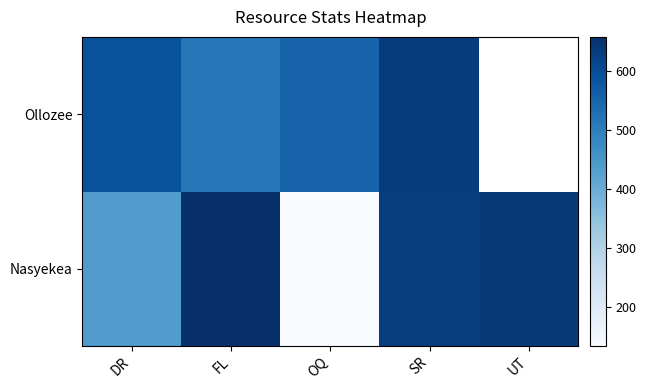

What is the smallest value displayed?

134.0